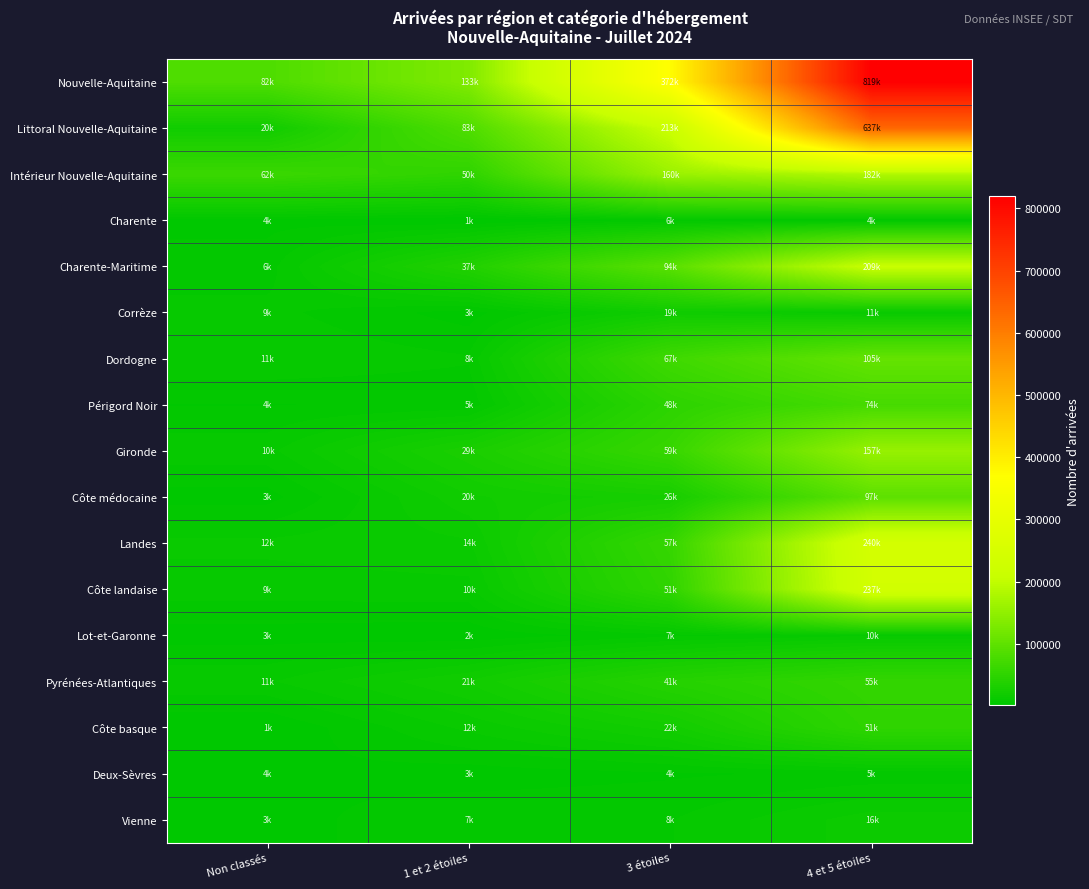

Reading right to left, extract all data points from this chart.

Nouvelle-Aquitaine: 4 et 5 étoiles=819201.6	3 étoiles=372358.0	1 et 2 étoiles=133496.9	Non classés=82222.6
Littoral Nouvelle-Aquitaine: 4 et 5 étoiles=636738.6	3 étoiles=212601.7	1 et 2 étoiles=83035.8	Non classés=19969.4
Intérieur Nouvelle-Aquitaine: 4 et 5 étoiles=182463.1	3 étoiles=159756.3	1 et 2 étoiles=50461.2	Non classés=62253.3
Charente: 4 et 5 étoiles=4433.2	3 étoiles=5500.9	1 et 2 étoiles=1387.1	Non classés=3551.0
Charente-Maritime: 4 et 5 étoiles=209254.4	3 étoiles=93841.6	1 et 2 étoiles=37086.4	Non classés=6121.1
Corrèze: 4 et 5 étoiles=10605.0	3 étoiles=18636.8	1 et 2 étoiles=2989.5	Non classés=8823.6
Dordogne: 4 et 5 étoiles=105057.1	3 étoiles=67457.8	1 et 2 étoiles=8166.6	Non classés=10614.8
Périgord Noir: 4 et 5 étoiles=74126.9	3 étoiles=47947.3	1 et 2 étoiles=5192.9	Non classés=4455.2
Gironde: 4 et 5 étoiles=156596.9	3 étoiles=58885.0	1 et 2 étoiles=29452.2	Non classés=9866.4
Côte médocaine: 4 et 5 étoiles=97282.9	3 étoiles=25751.1	1 et 2 étoiles=19966.4	Non classés=3147.1
Landes: 4 et 5 étoiles=239707.6	3 étoiles=57188.8	1 et 2 étoiles=13537.9	Non classés=11854.3
Côte landaise: 4 et 5 étoiles=237466.6	3 étoiles=51420.8	1 et 2 étoiles=9975.2	Non classés=9337.9
Lot-et-Garonne: 4 et 5 étoiles=10351.0	3 étoiles=6752.7	1 et 2 étoiles=2254.6	Non classés=3041.3
Pyrénées-Atlantiques: 4 et 5 étoiles=55168.7	3 étoiles=41122.4	1 et 2 étoiles=20864.5	Non classés=10507.6
Côte basque: 4 et 5 étoiles=50725.6	3 étoiles=21931.3	1 et 2 étoiles=11814.0	Non classés=1475.6
Deux-Sèvres: 4 et 5 étoiles=5305.0	3 étoiles=4091.5	1 et 2 étoiles=2717.7	Non classés=4498.1
Vienne: 4 et 5 étoiles=16087.0	3 étoiles=7598.6	1 et 2 étoiles=7397.4	Non classés=3094.1